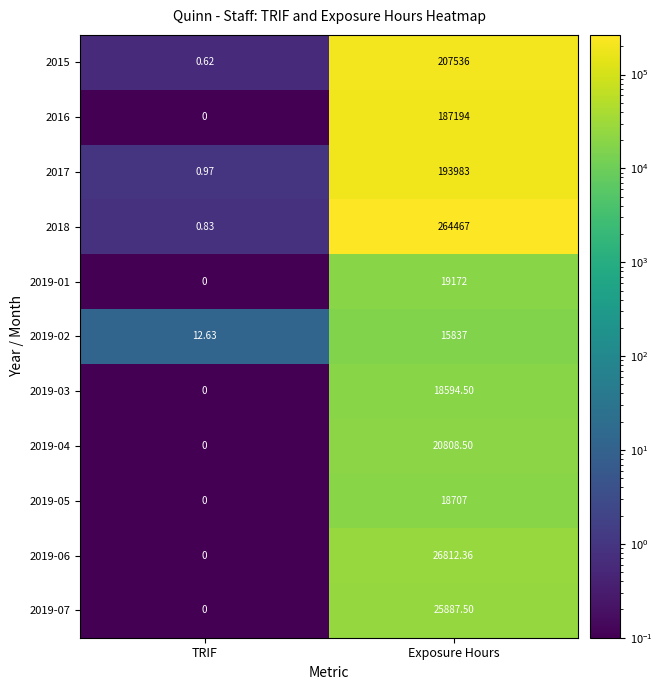

At which category does the chart reach its minimum across all series?

TRIF